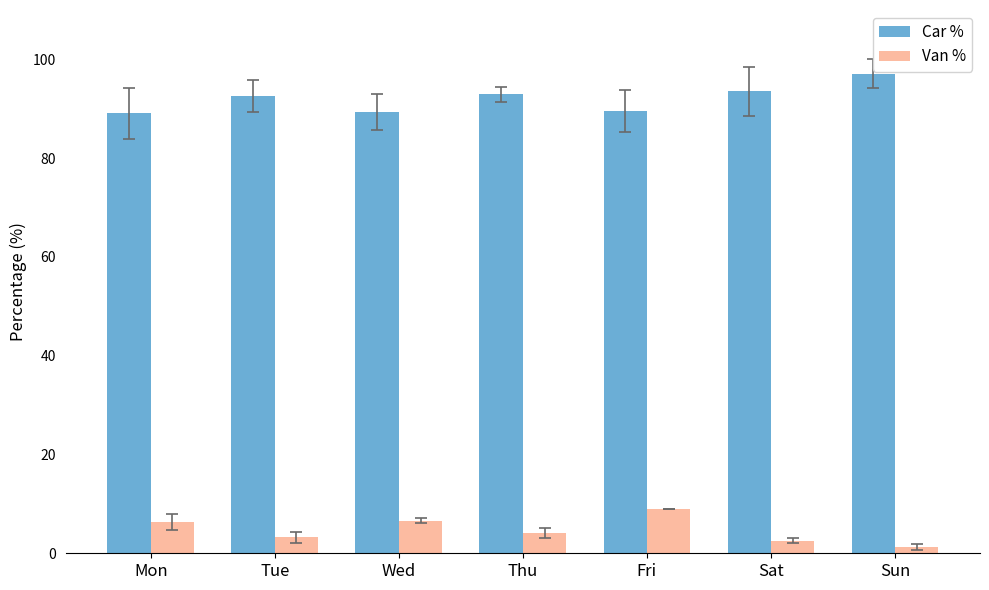

List the series in order of their overall mean, highest first.

Car %, Van %